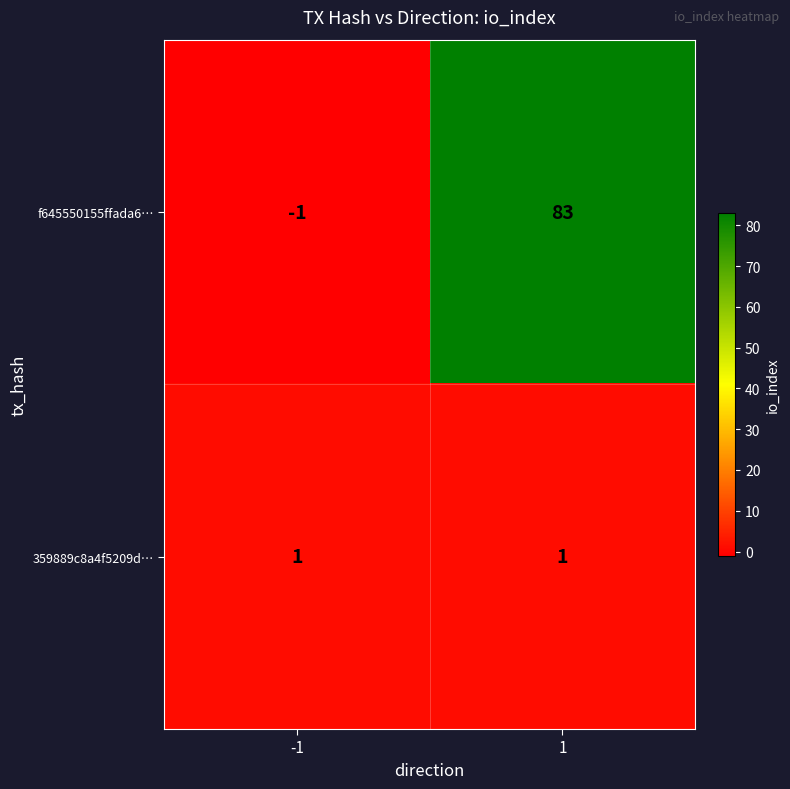

Which series changed the most between -1 and 1?

f645550155ffada6…